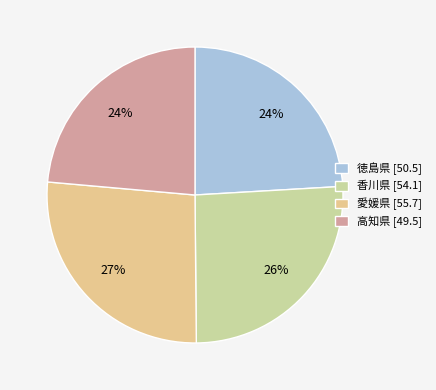

Is it true that 高知県 is 24% of the pie?

True